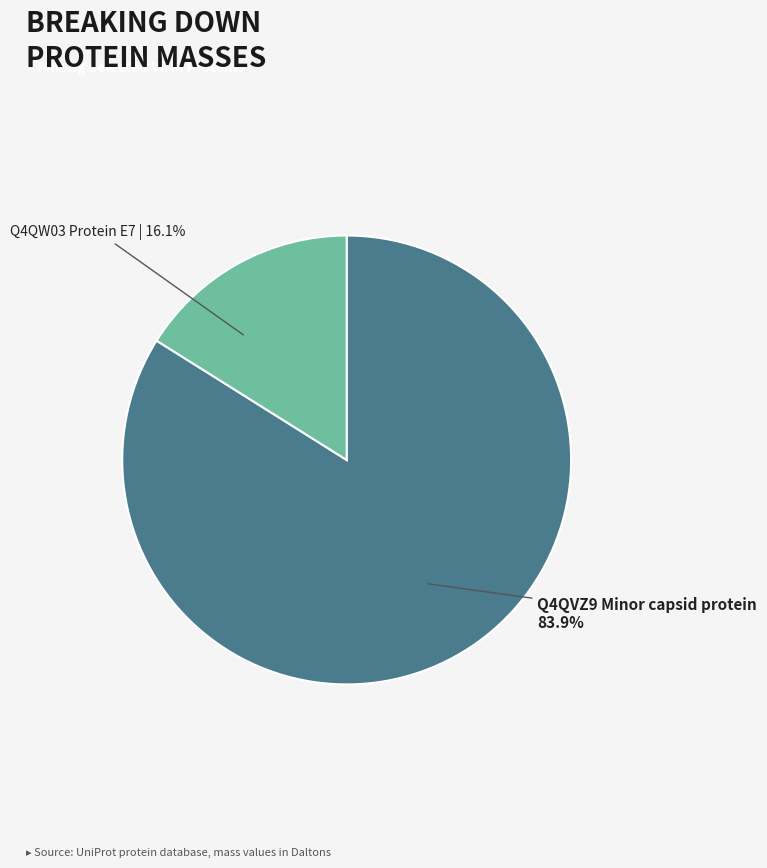

Count the number of slices in the pie.

2